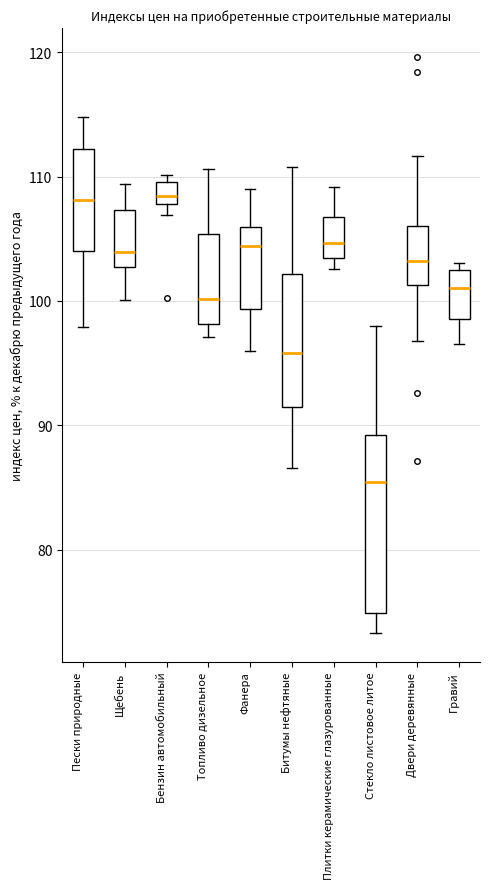

Where is the upper edge of the box for Фанера on the y-axis? The values are not printed on the chart, so give them approximately, as read against the axis.

106